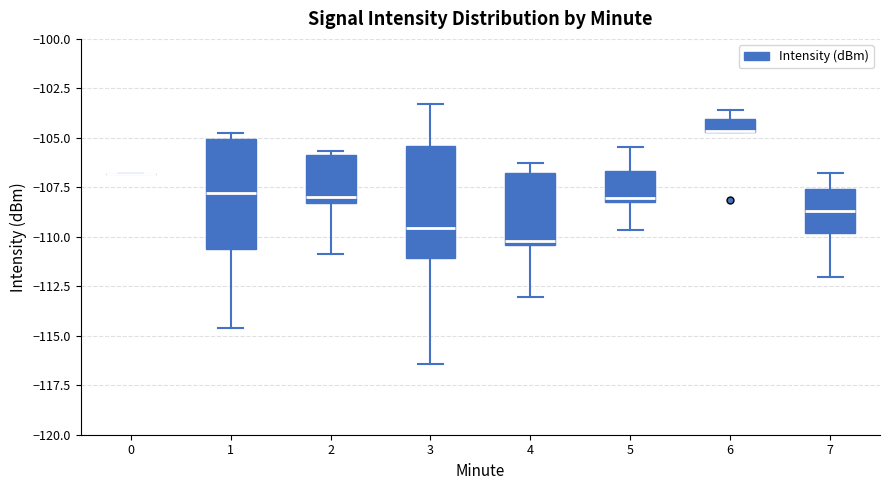

Where is the upper edge of the box at x = 1 on the y-axis? The values are not printed on the chart, so give them approximately, as read against the axis.

-105.0